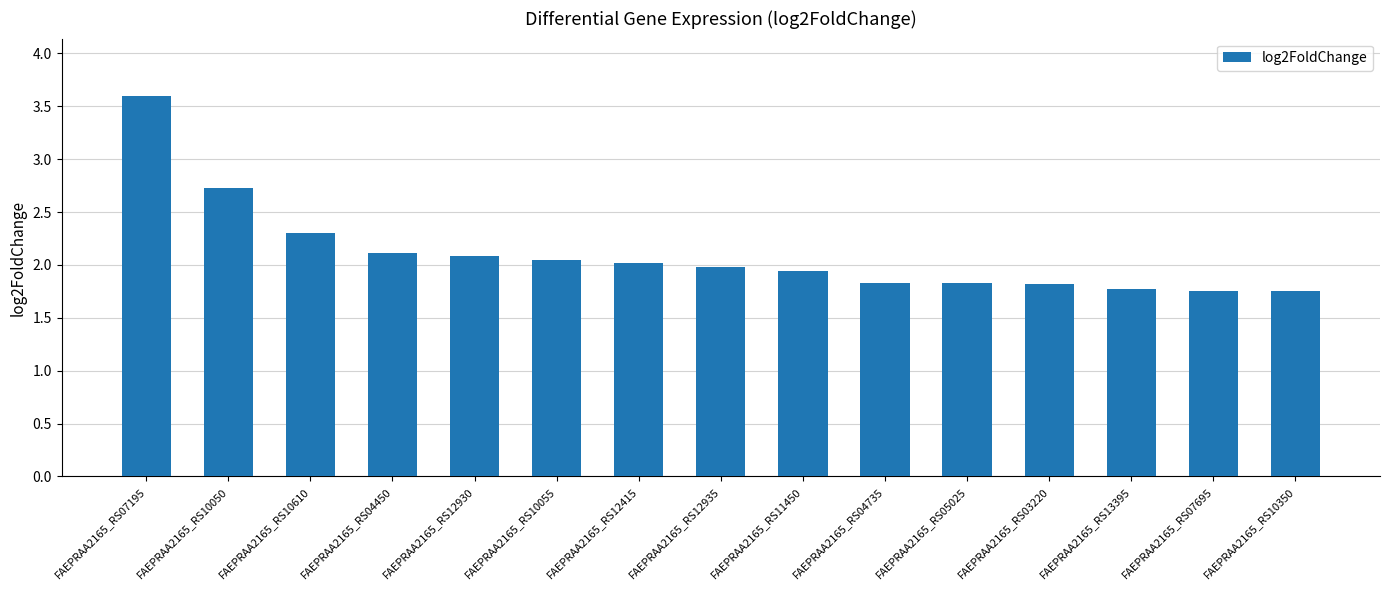

Are the bars horizontal?

No